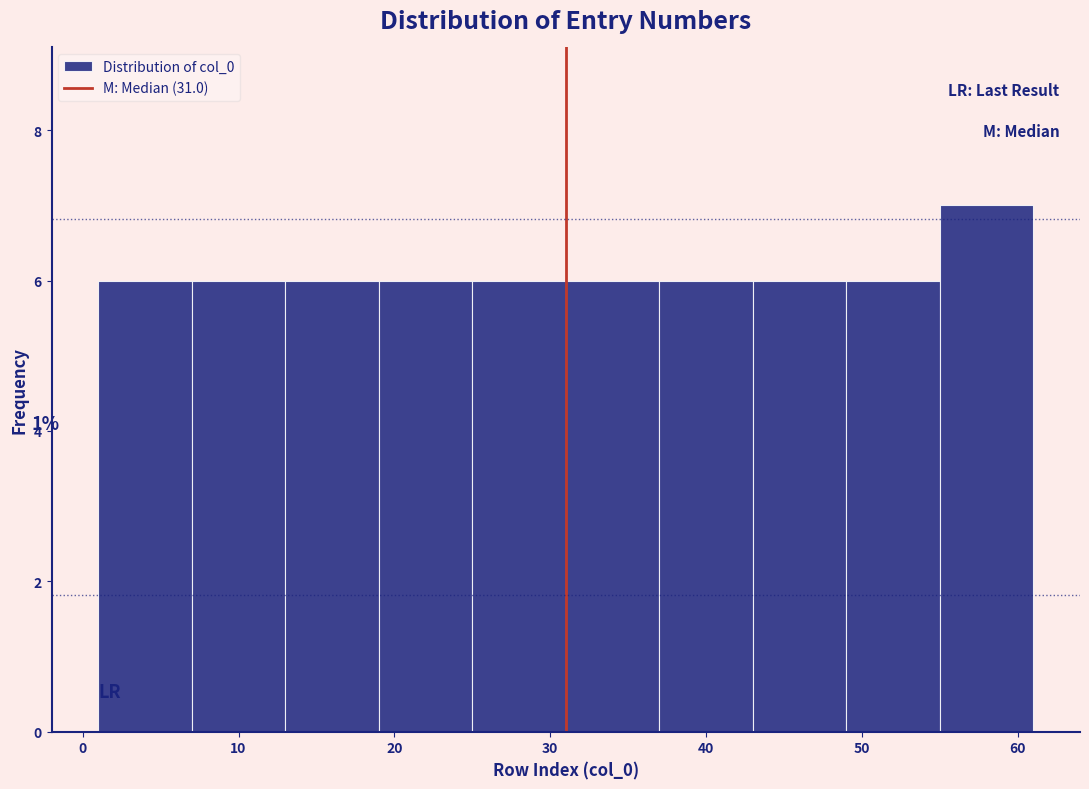

Which range on the x-axis has the tallest bar?

55 to 61